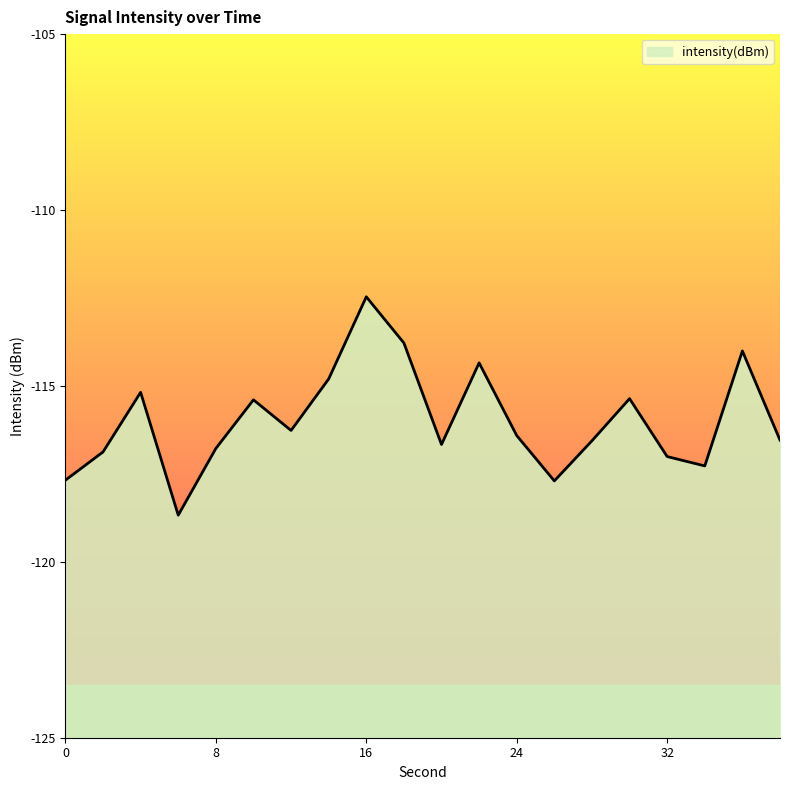

What is the value of the 10th point from the left?

-113.8